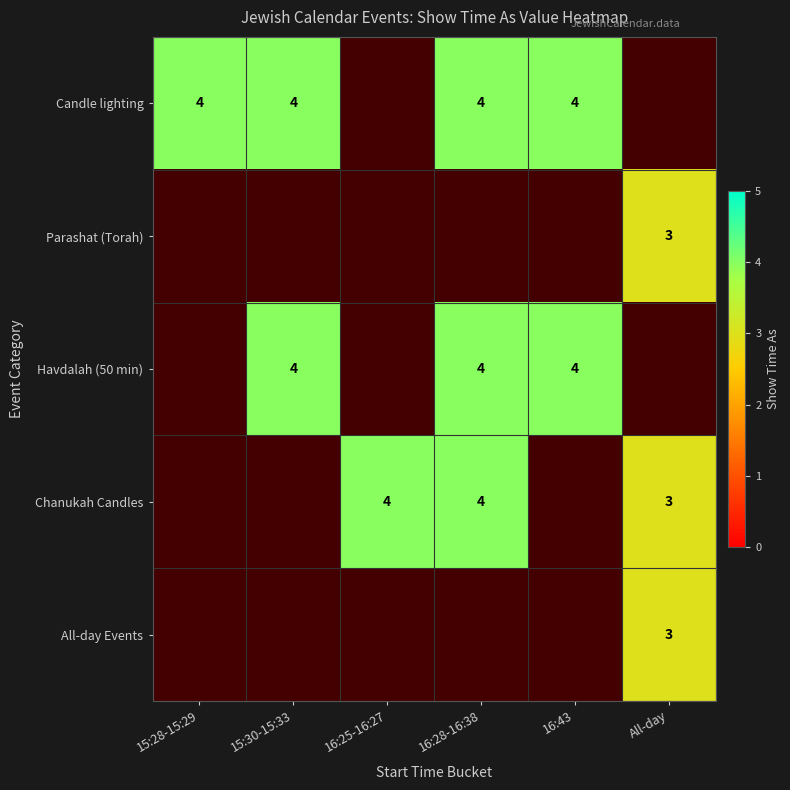

Which category has the lowest value across all series?

All-day